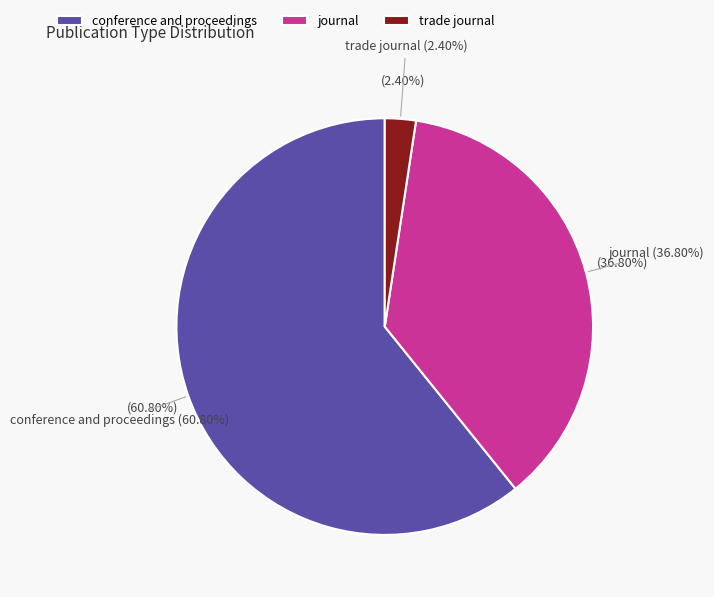

How many segments does this pie chart have?

3